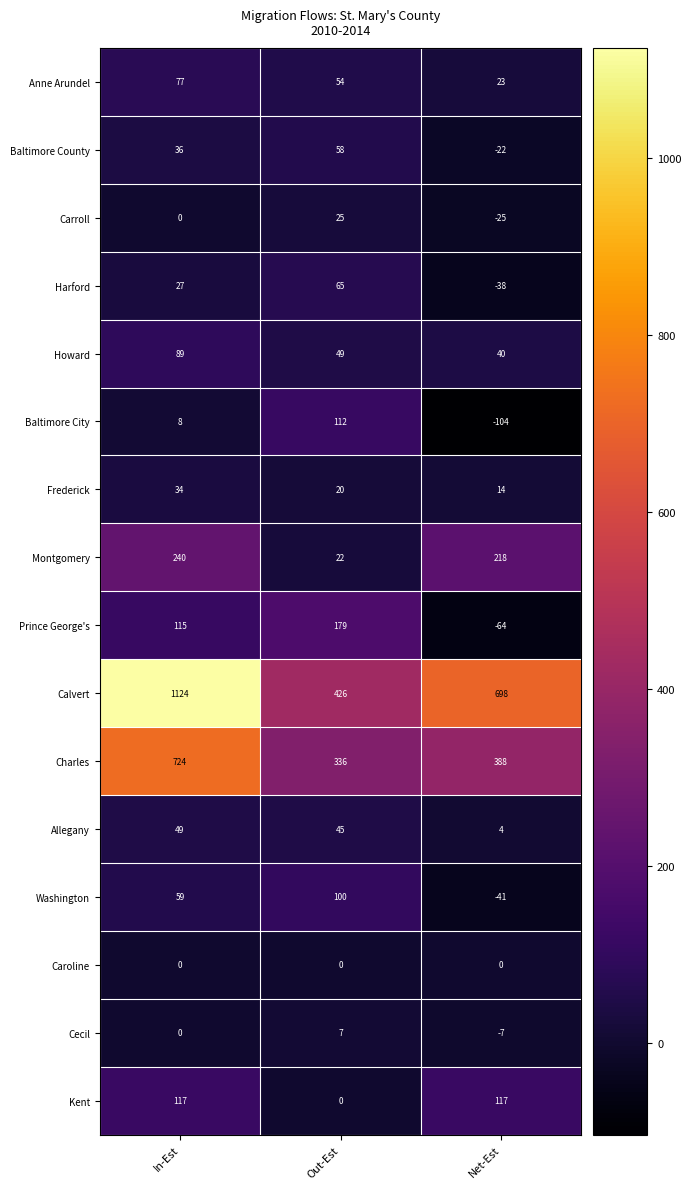

What is the total value across all series at Out-Est?

1498